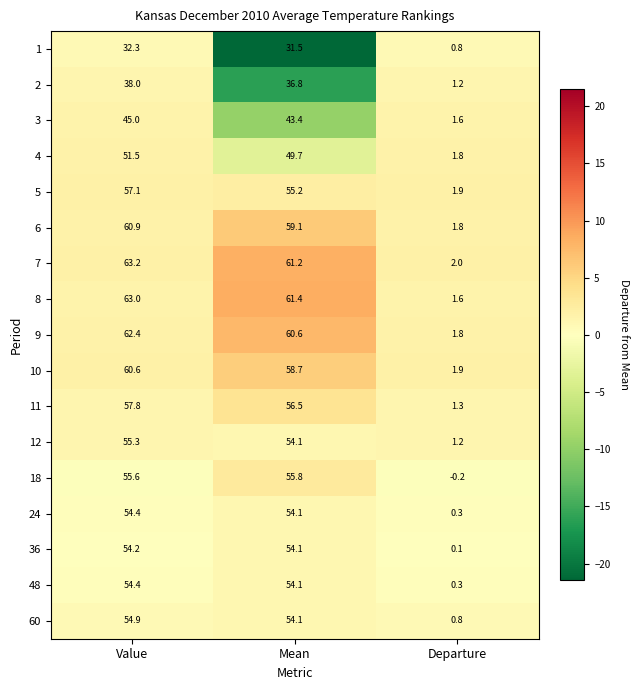

What is the difference between the maximum and minimum values in the 36 series?

54.1